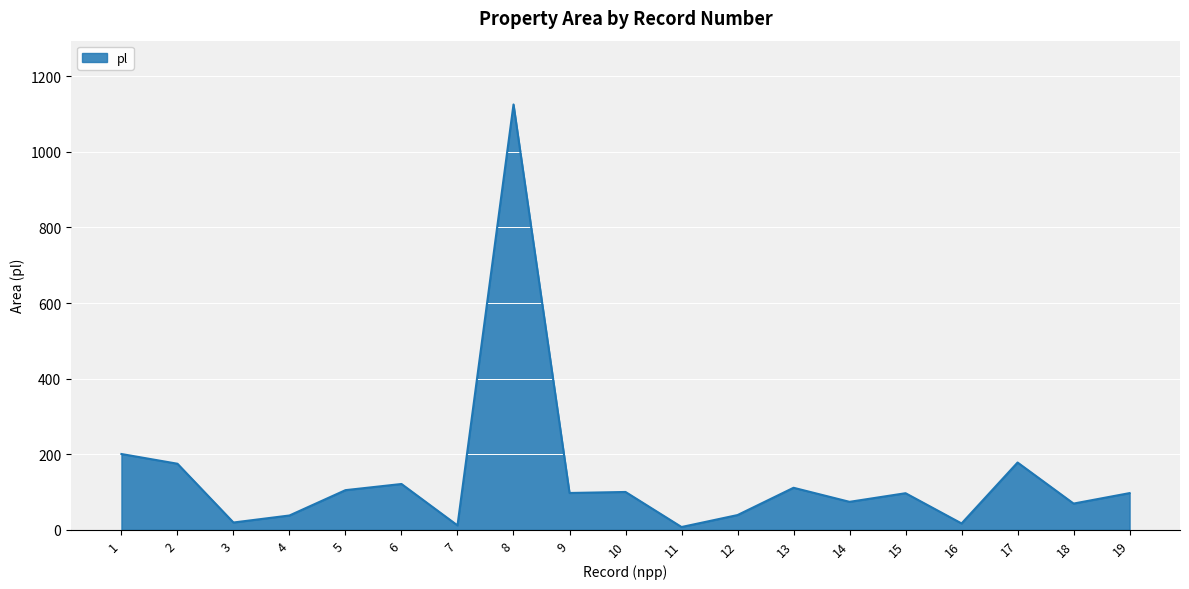

What is the greatest value displayed?

1125.3